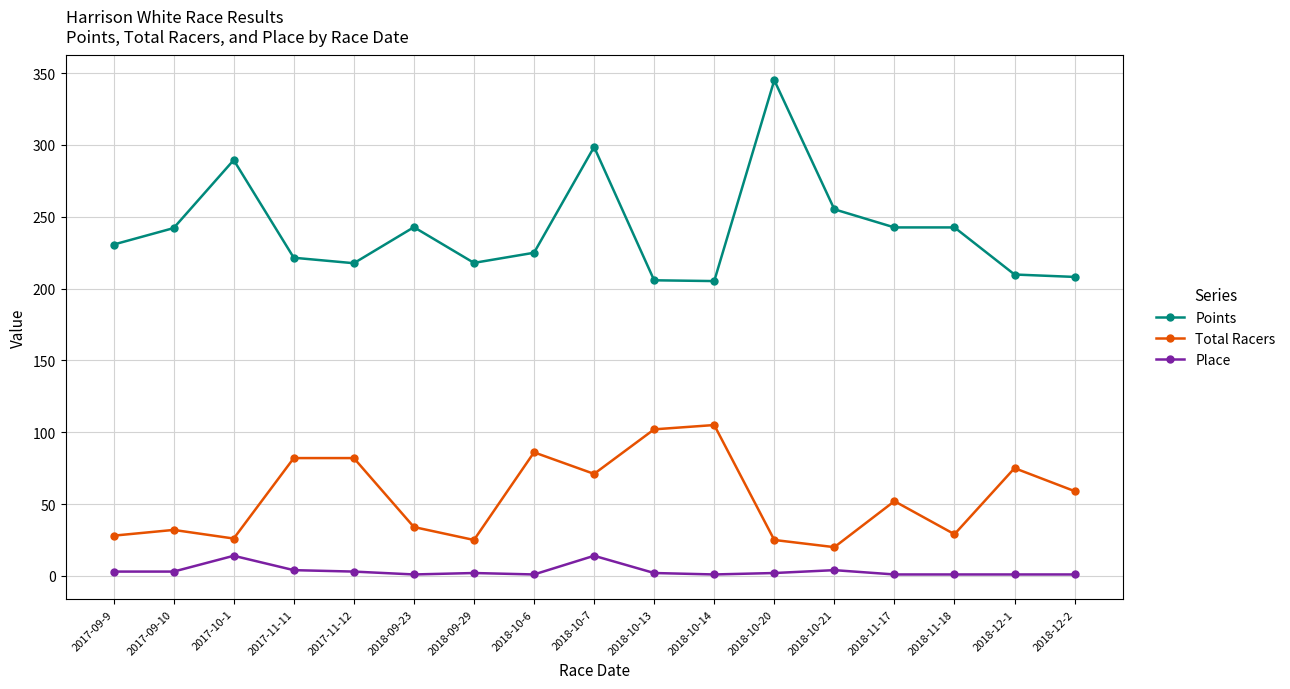

What is the approximate value of Points at 2017-11-12?

217.6